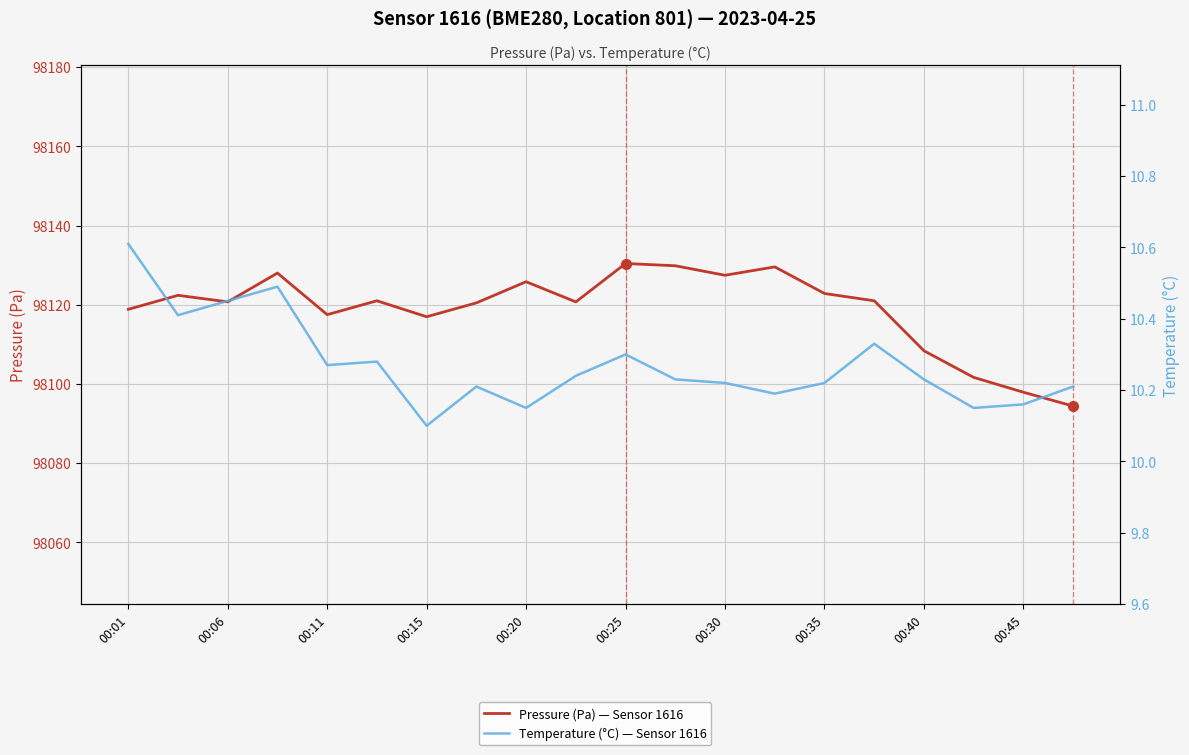

In Temperature (°C) — Sensor 1616, how many points are higher than both neighbors (excluding endpoints)?

5